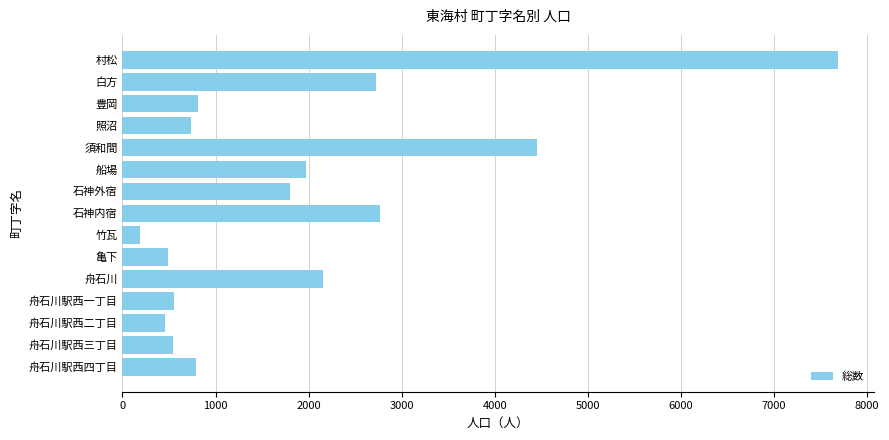

The chart shows a value of 1971 at 船場. True or false?

True